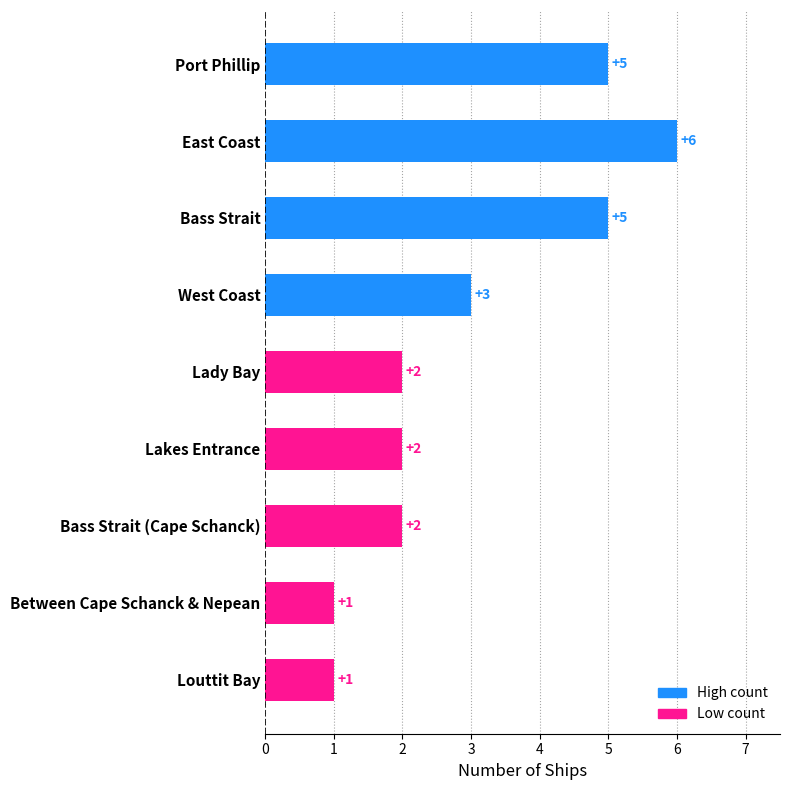

What is the greatest value displayed?

6